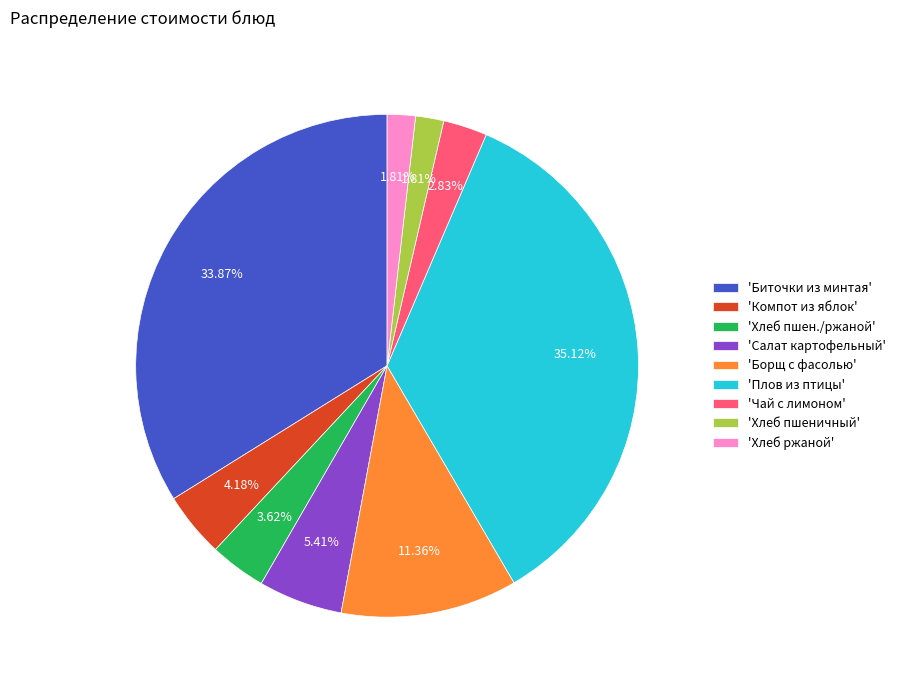

Which slice is the largest?

'Плов из птицы'